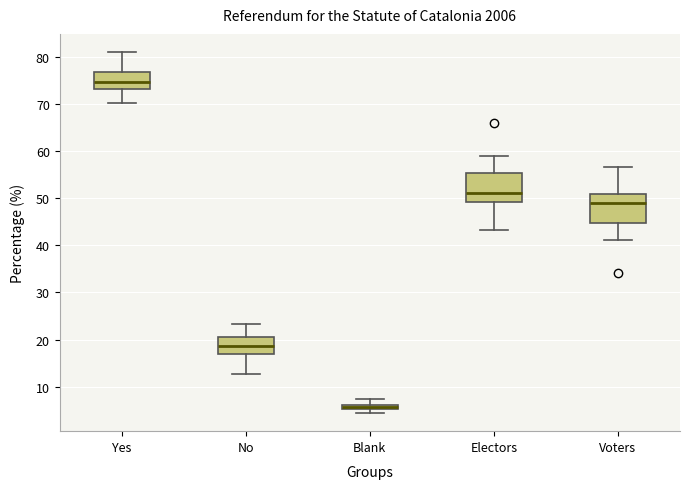

Where does the upper whisker of the box for Yes end on the y-axis? The values are not printed on the chart, so give them approximately, as read against the axis.

81